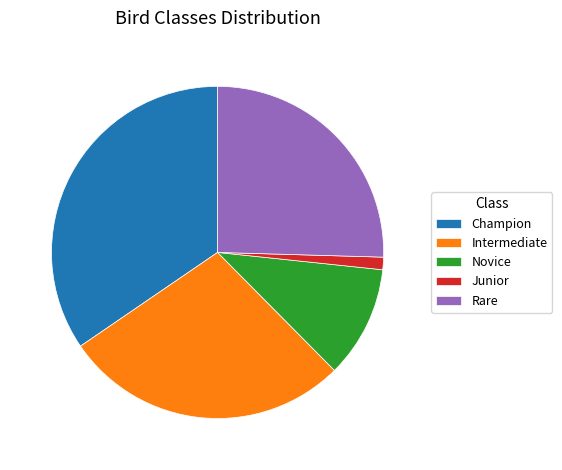

Combined, do Rare and Intermediate account for over 50%?

Yes